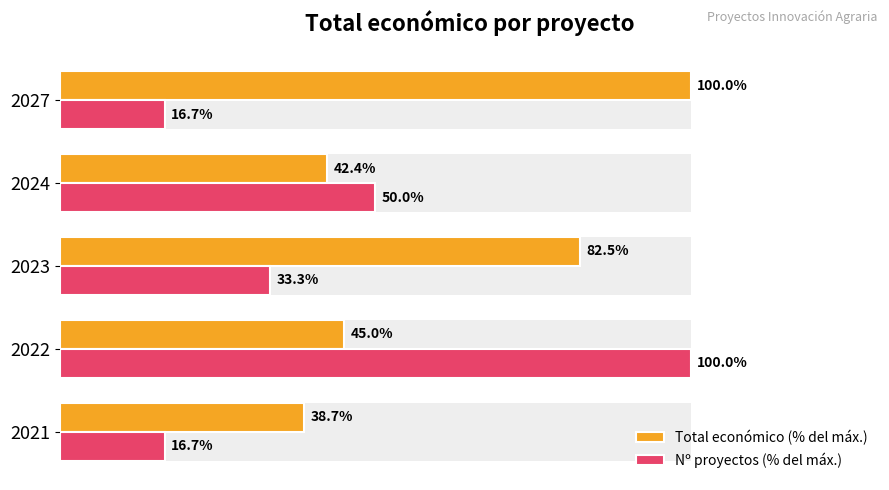

What is the value of the Total económico (% del máx.) bar at the 4th from the left?

42.4